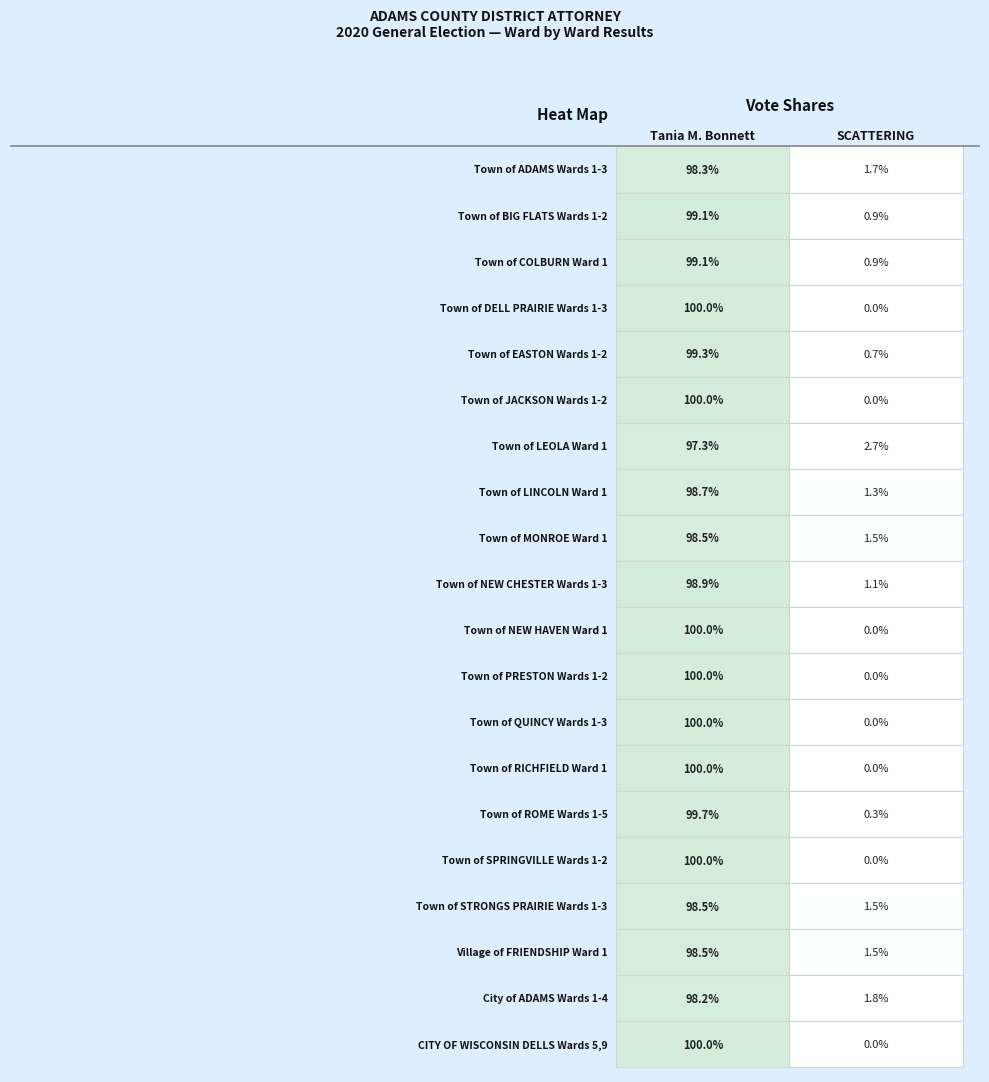

The value of Town of NEW HAVEN Ward 1 at 1 is 0. True or false?

True